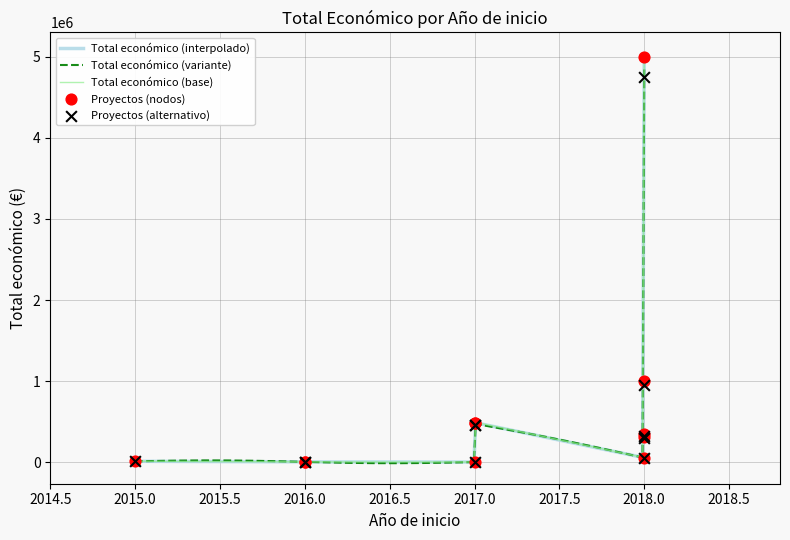

Between 2017 and 2018, which is larger?

2018